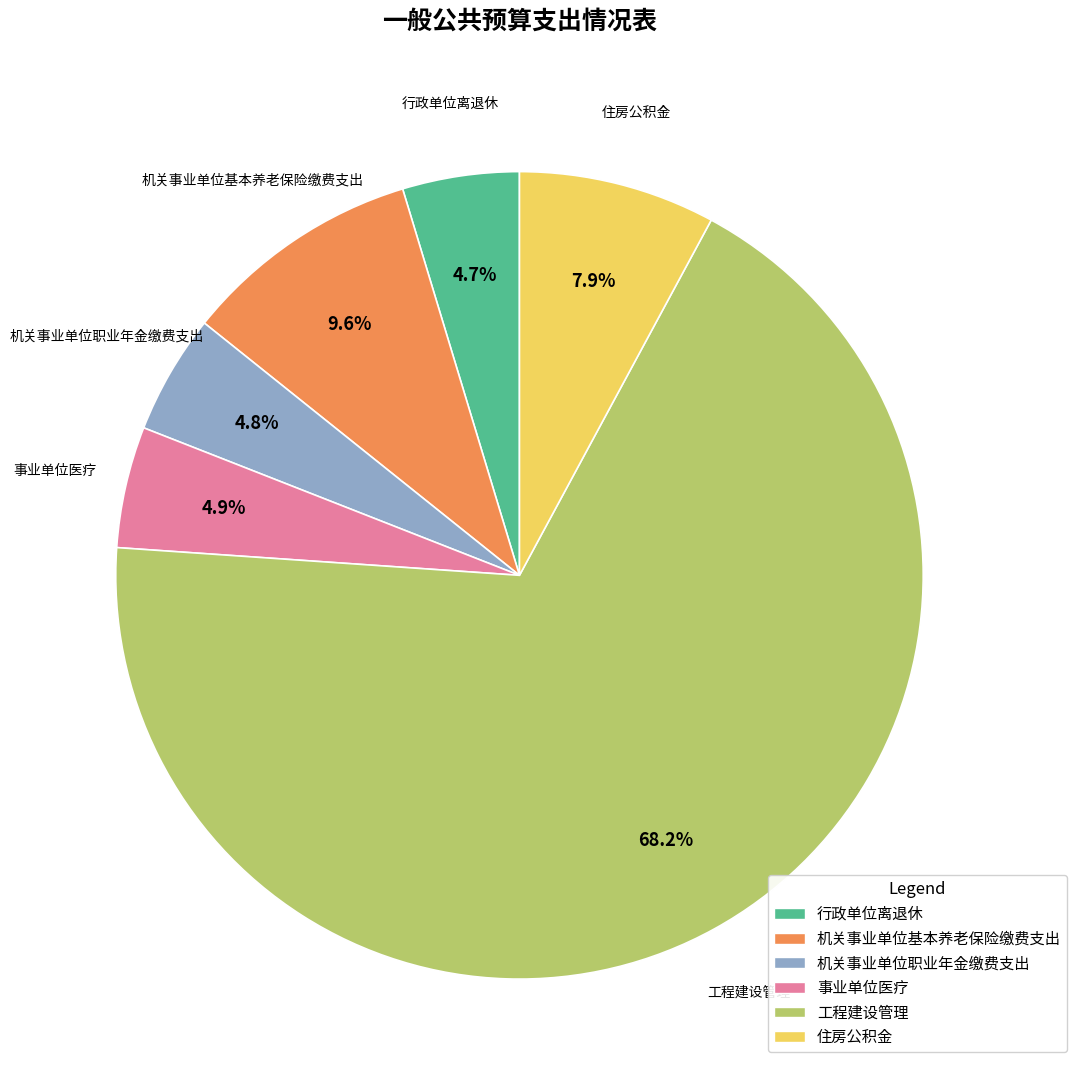

Does any single category account for the majority?

Yes